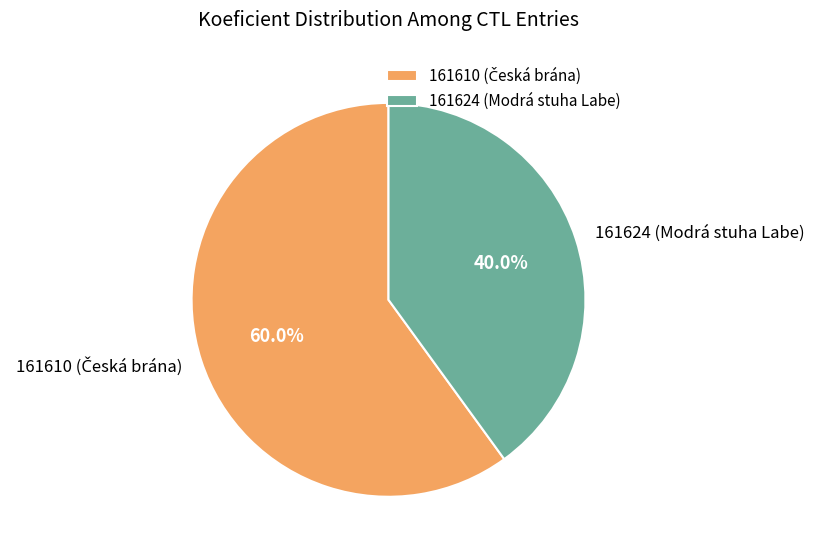

Which slice is the smallest?

161624 (Modrá stuha Labe)